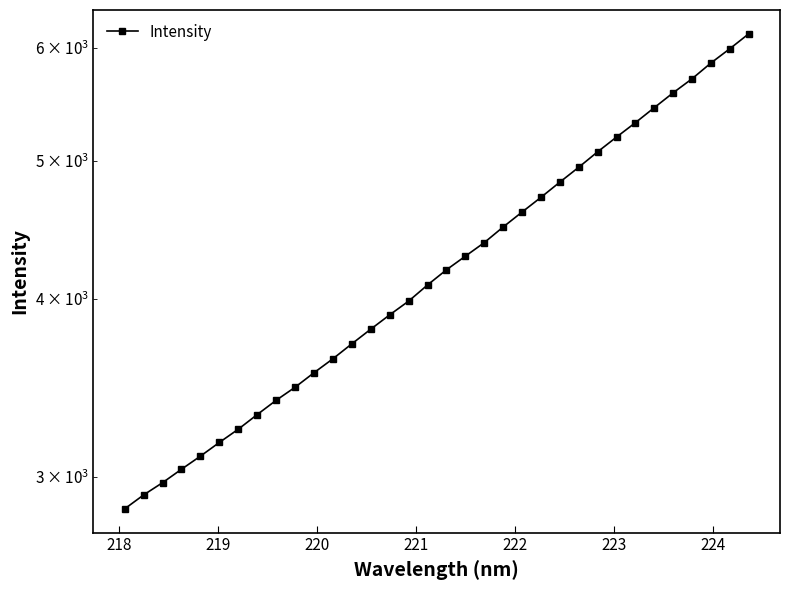

What is the smallest value displayed?

2847.4